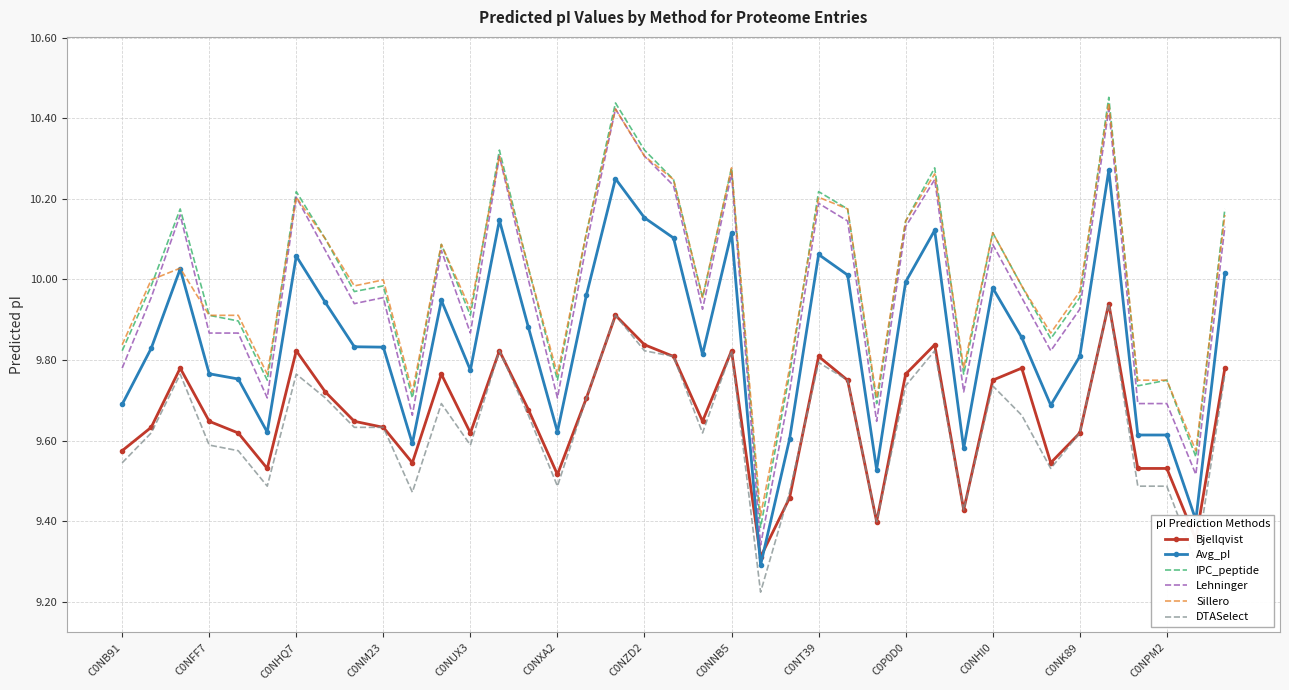

True or false: Avg_pI and DTASelect intersect in this chart.

False